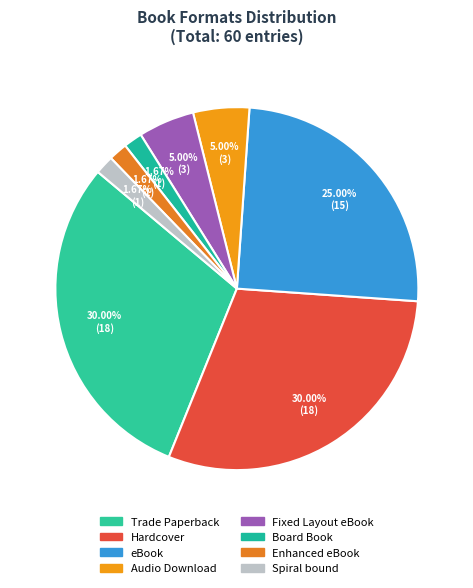

Rank the categories by value from lowest to highest.

Board Book, Enhanced eBook, Spiral bound, Audio Download, Fixed Layout eBook, eBook, Trade Paperback, Hardcover